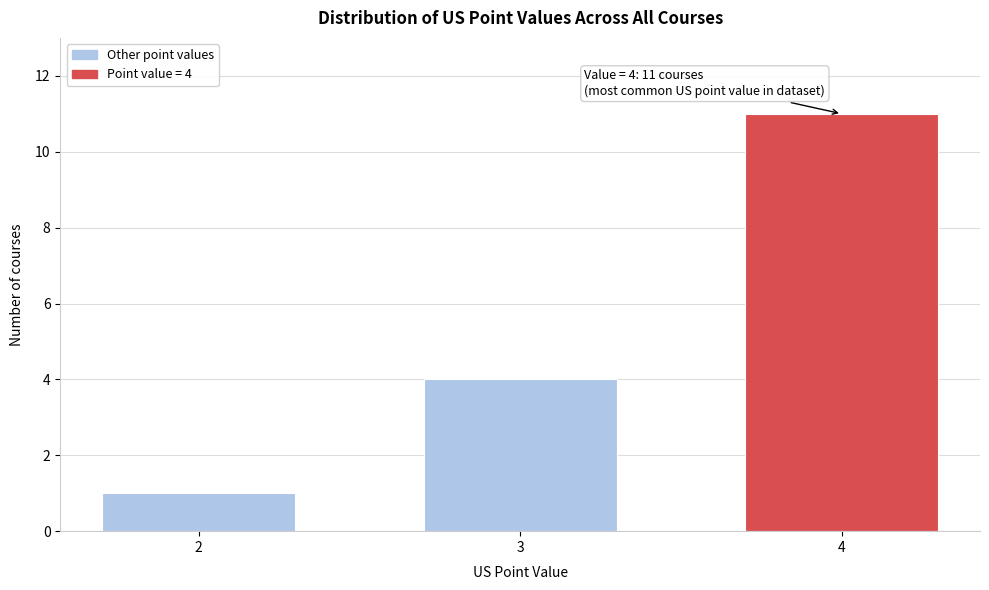

Reading left to right, transcribe all the data shown in this chart.

2=1	3=4	4=11